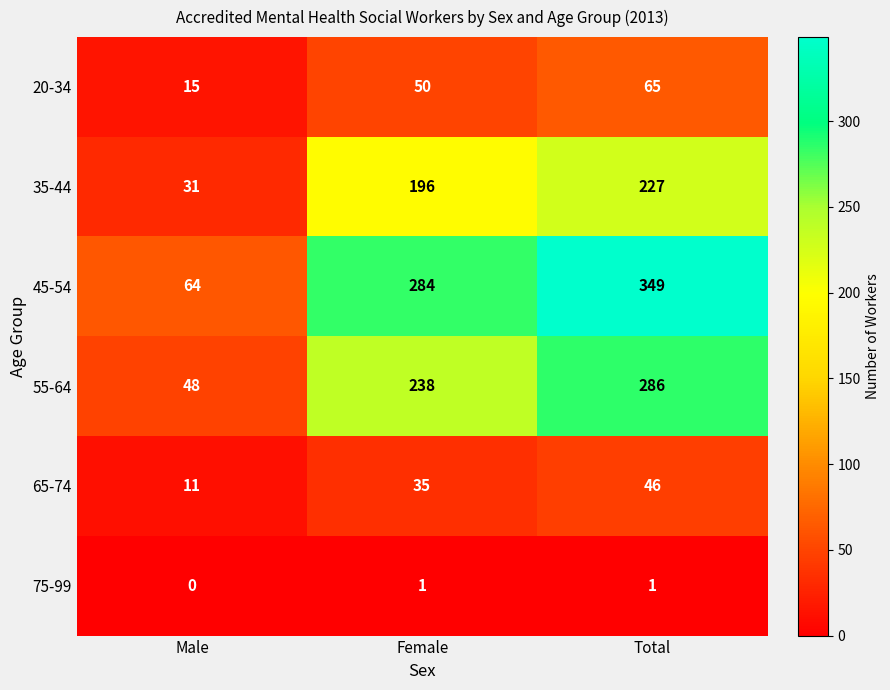

Which series has the widest spread of values?

45-54